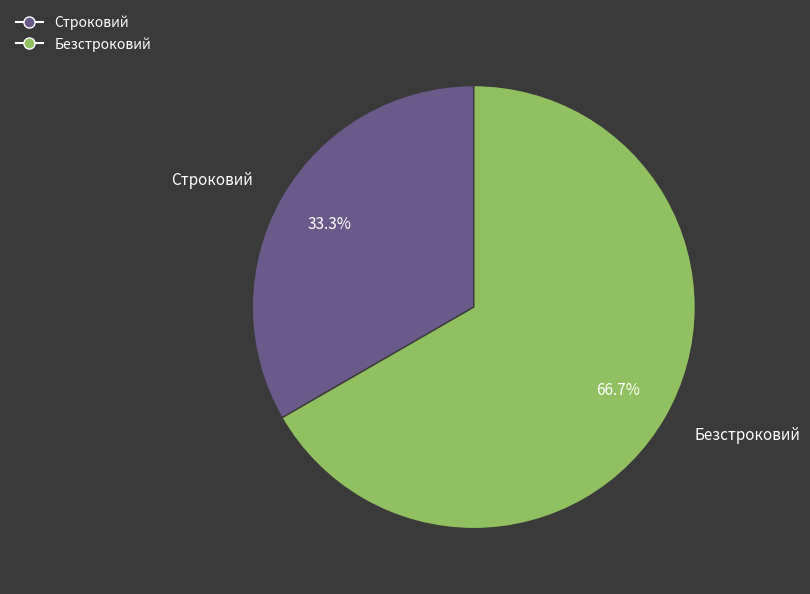

Count the number of slices in the pie.

2